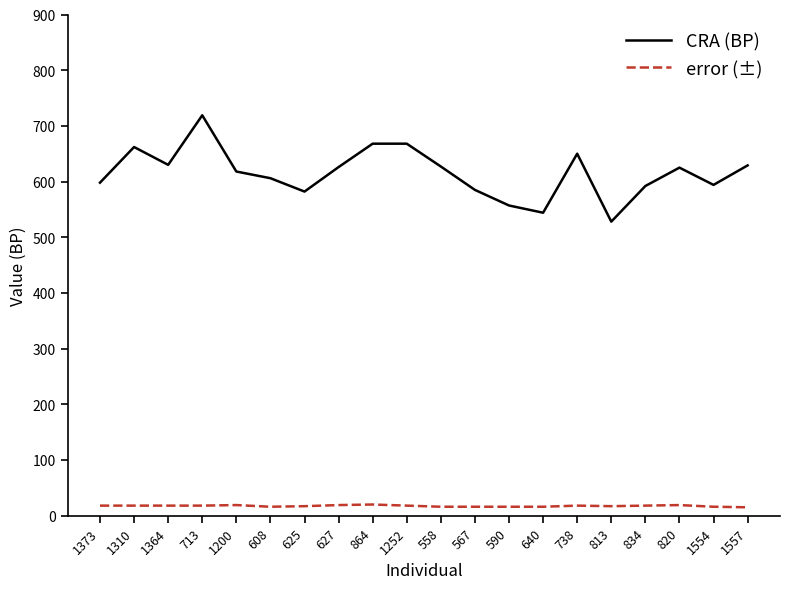

What is the difference between the maximum and minimum values in the error (±) series?

5